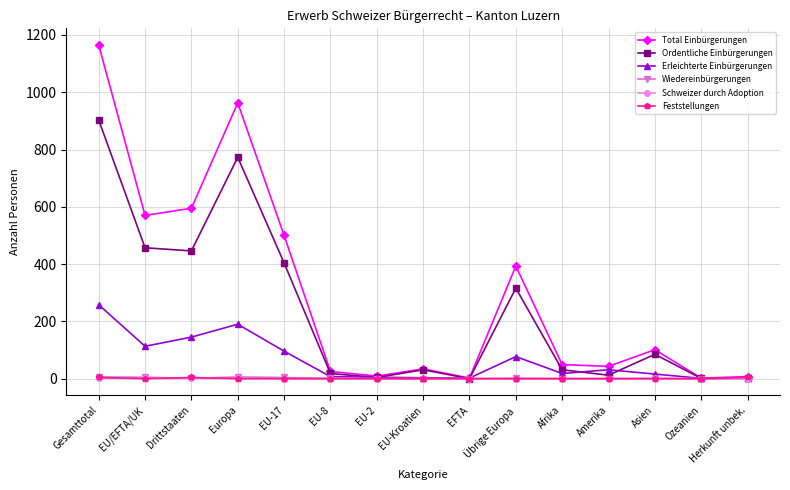

What is the maximum value shown in the chart?

1165